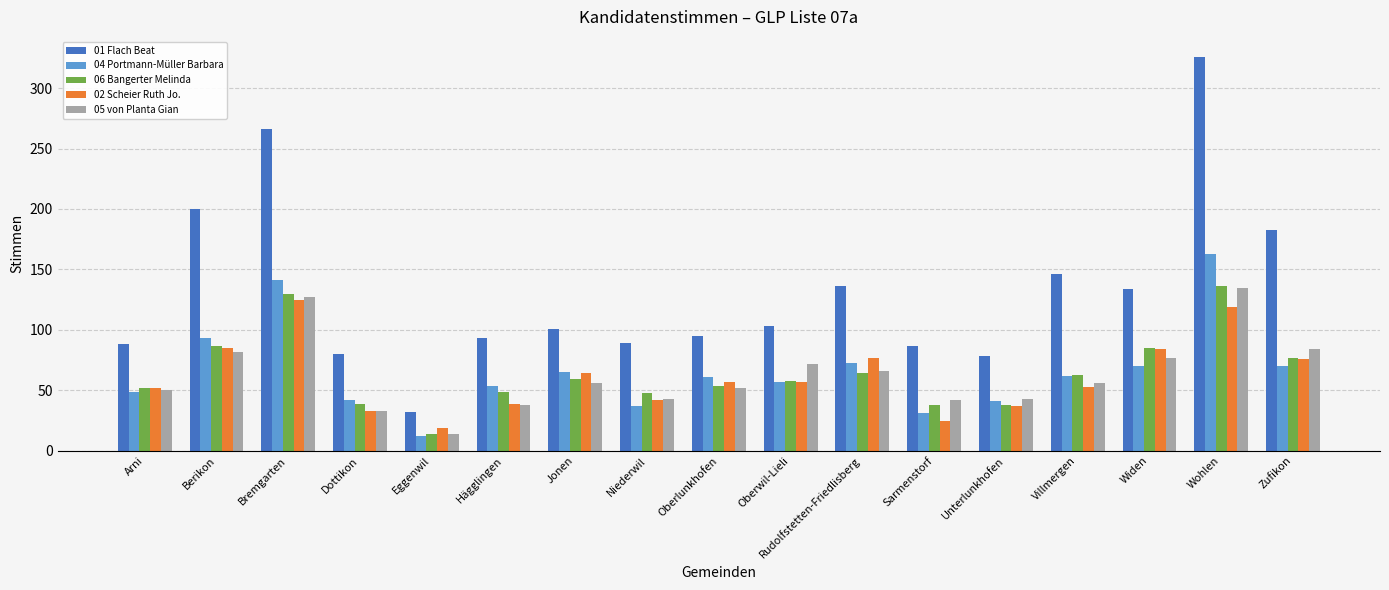

What is the difference between the highest and lowest values at Hägglingen?

55